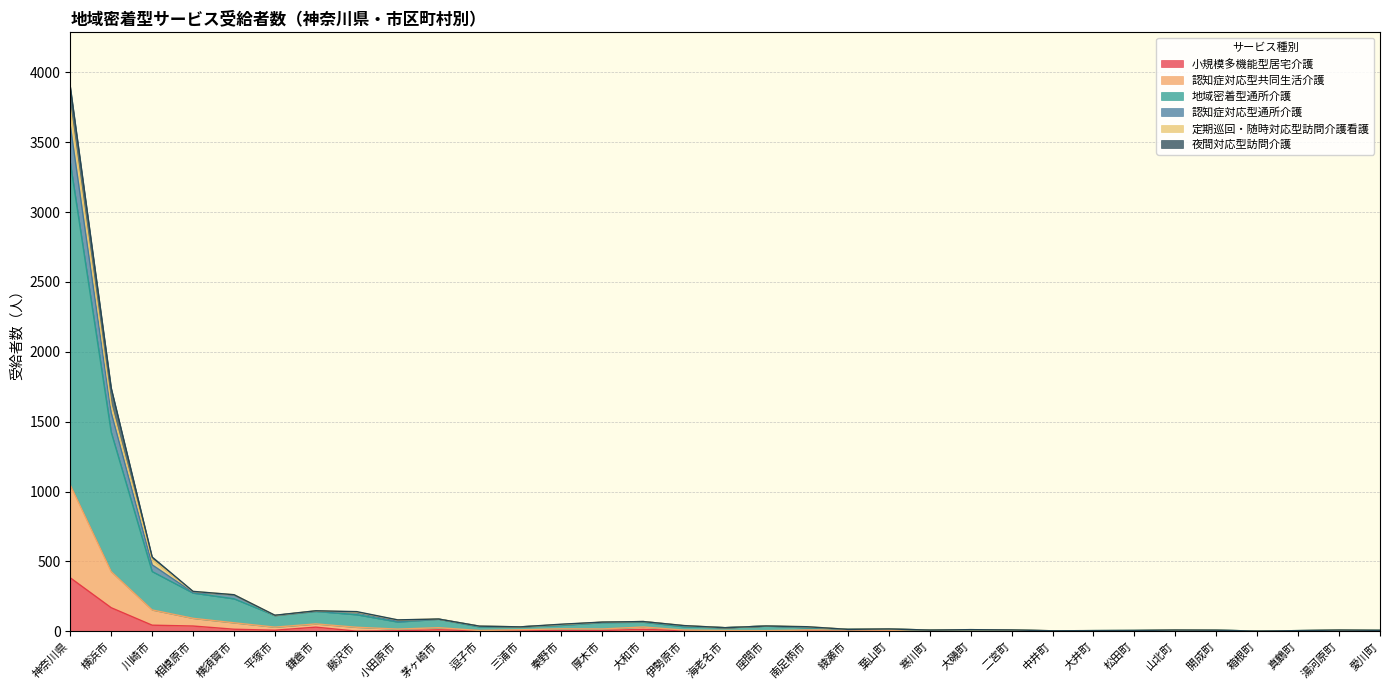

Which category has the lowest value in the 地域密着型通所介護 series?

箱根町